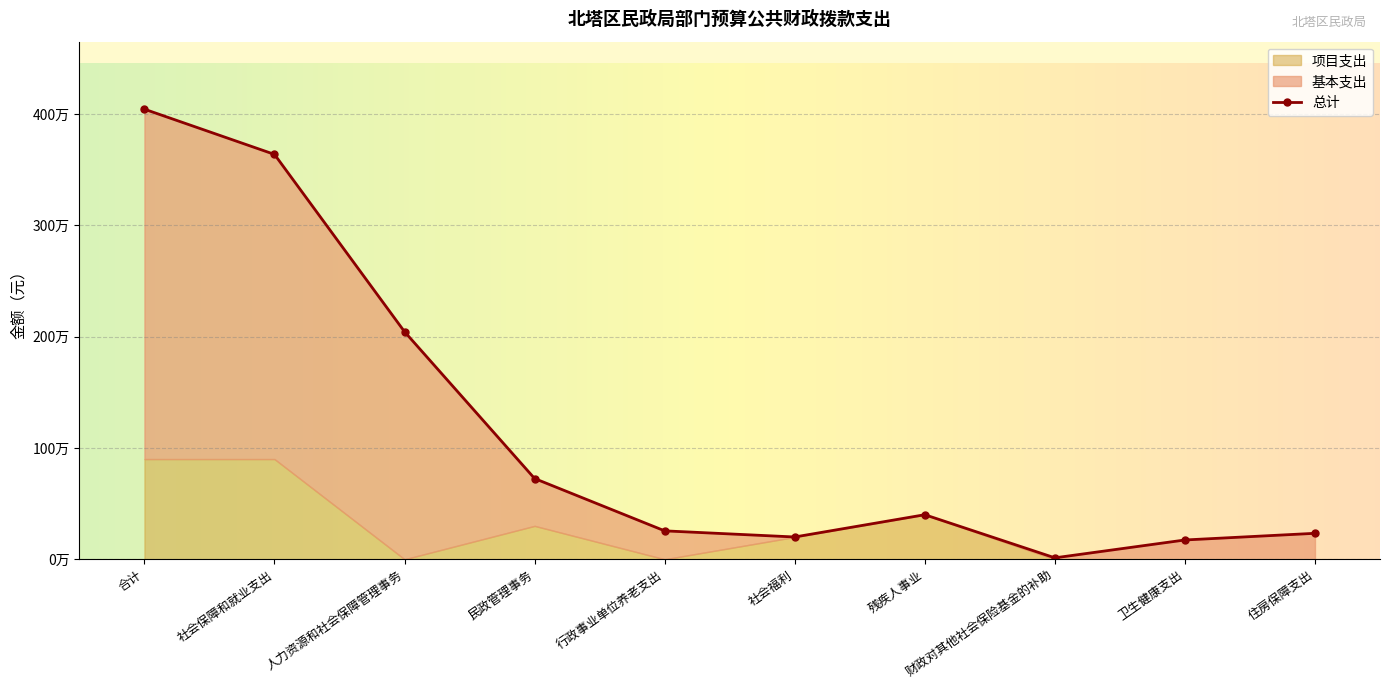

Is the value of 总计 at 财政对其他社会保险基金的补助 greater than the value of 基本支出 at 民政管理事务?

No